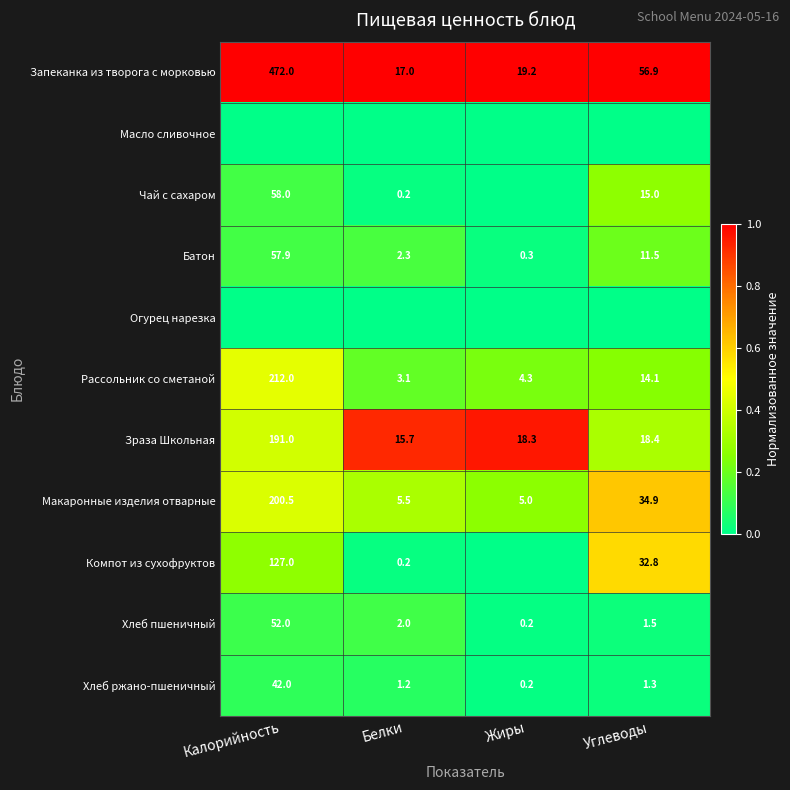

At which category does the chart reach its peak across all series?

Калорийность